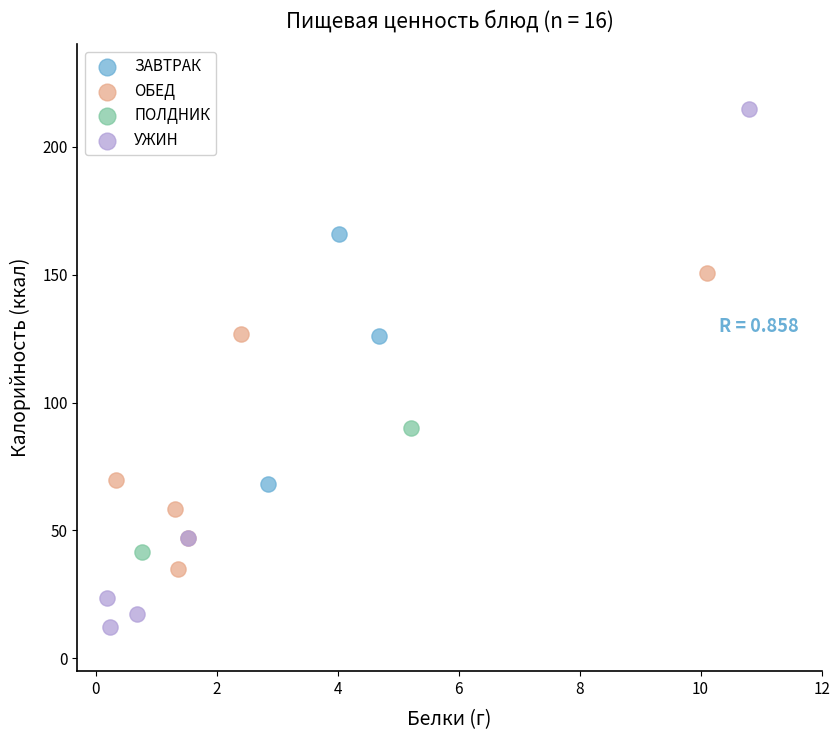

Which series has the largest Y range (max minus min)?

УЖИН